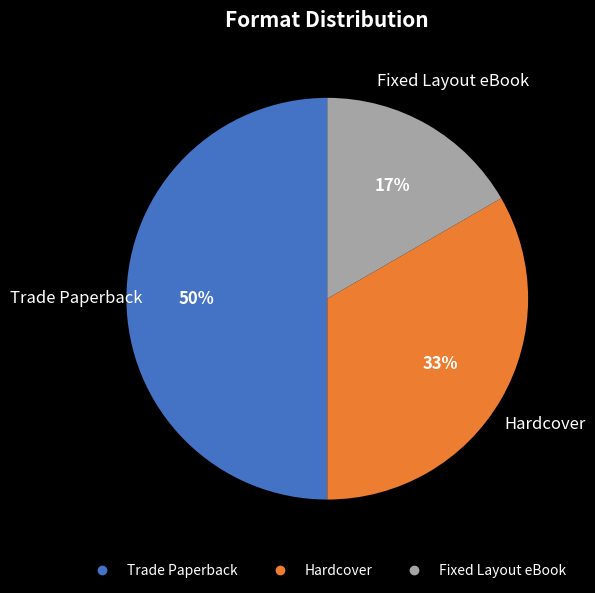

Do Trade Paperback and Hardcover together represent more than half of the pie?

Yes